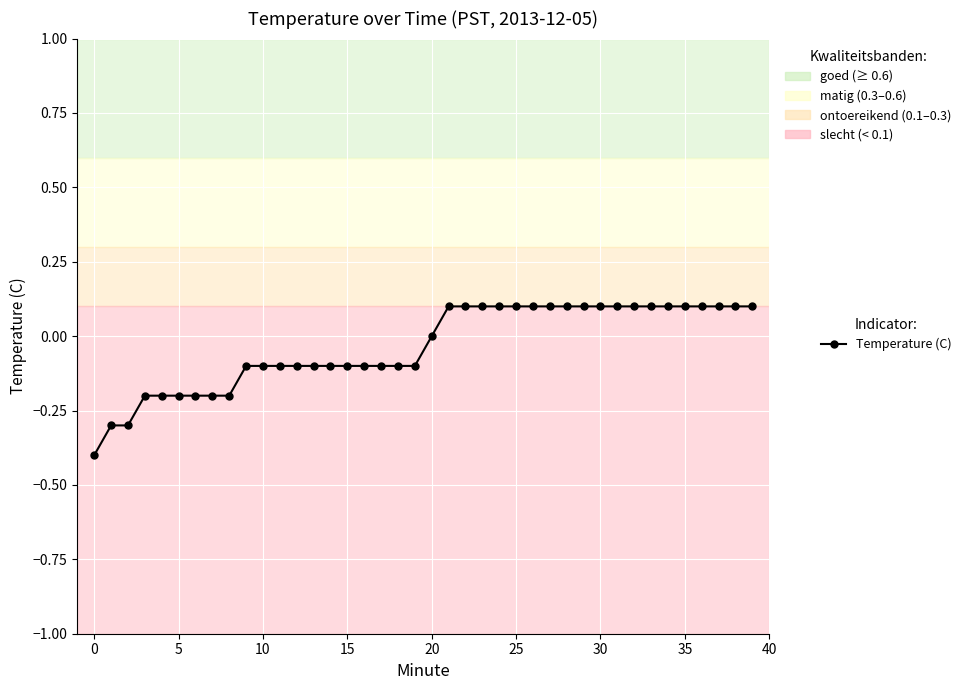

What is the value of the 8th point from the left?

-0.2